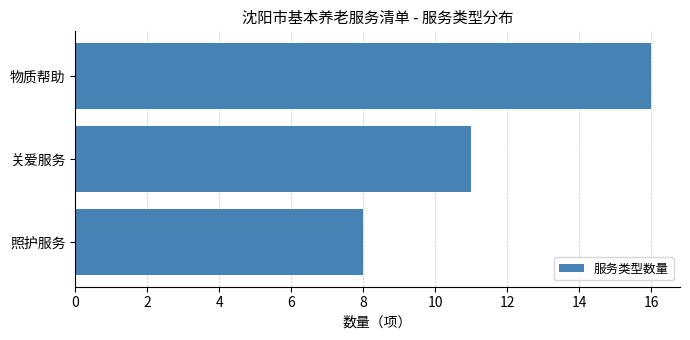

Does the chart contain stacked bars?

No